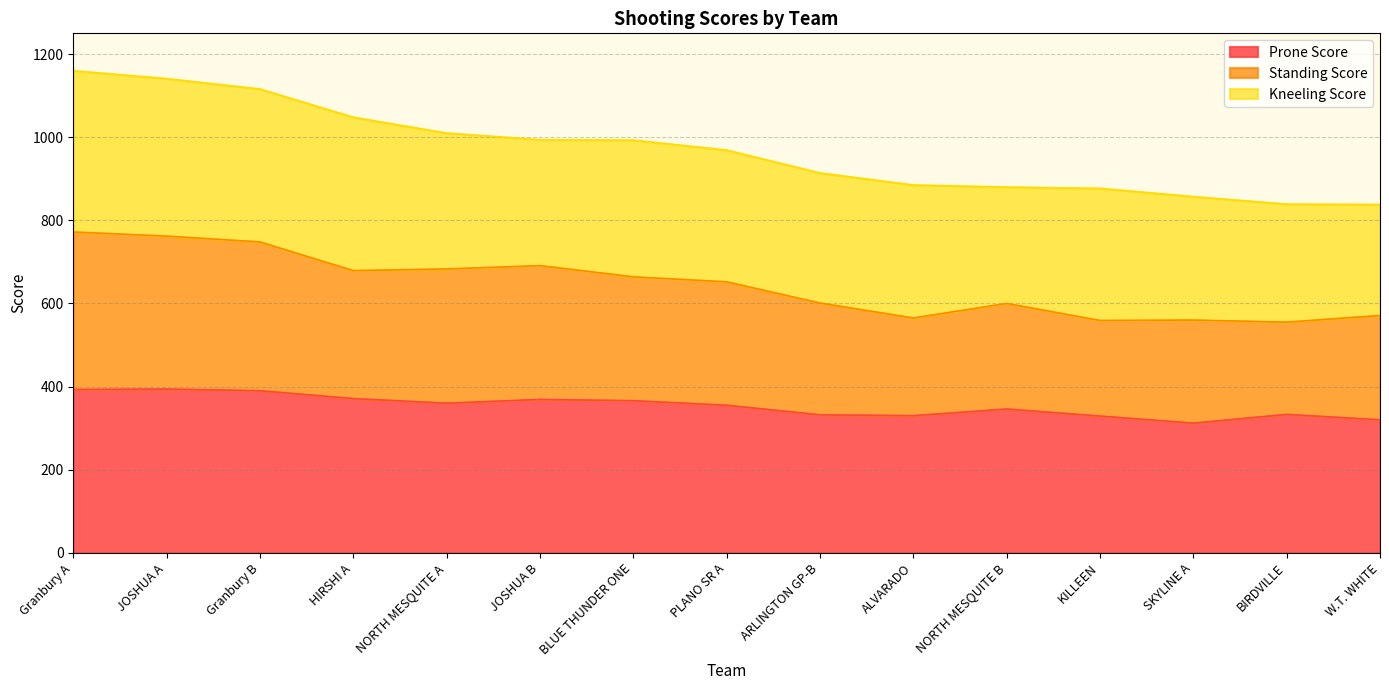

What is the total value across all series at KILLEEN?

877